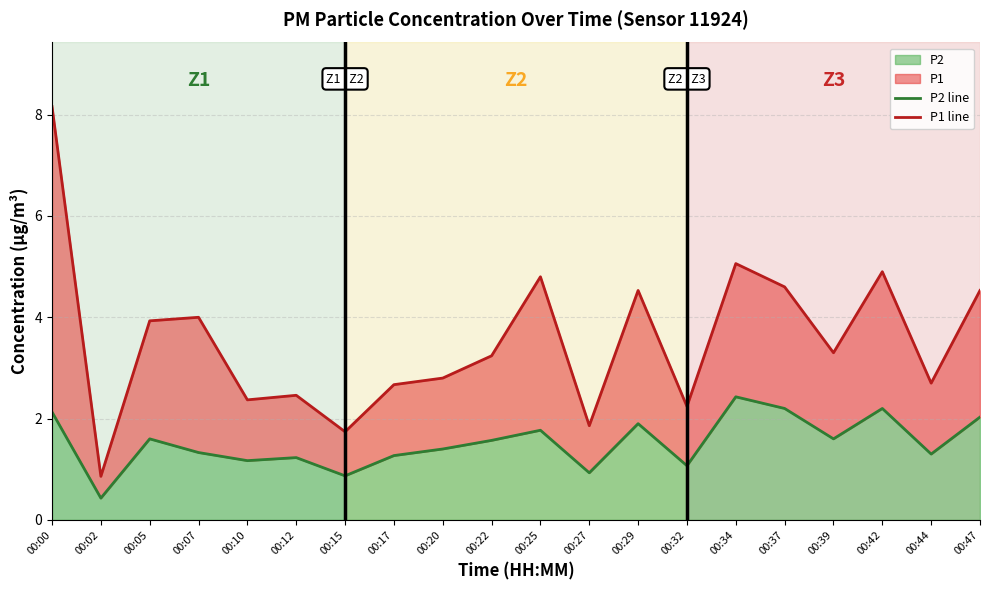

At which category is the sum across all series the highest?

00:00